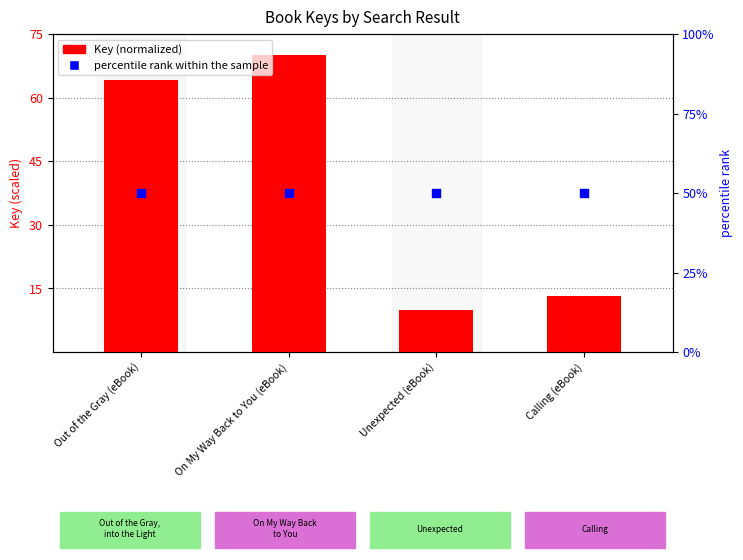

What are all the series names shown in the legend?

Key (normalized), percentile rank within the sample